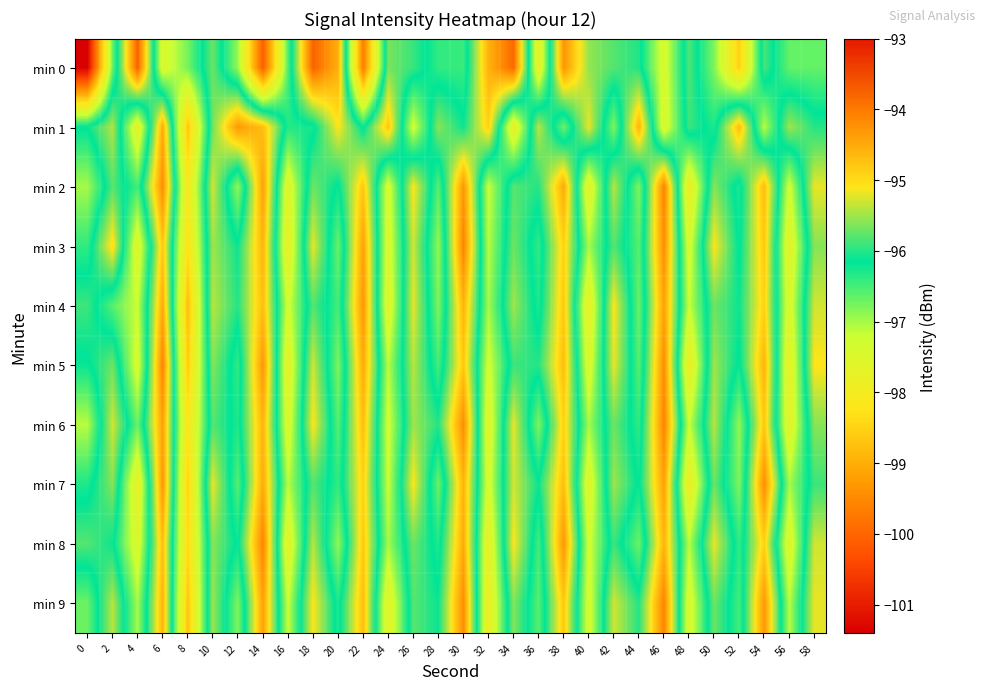

Which series has the largest total across all categories?

min 1